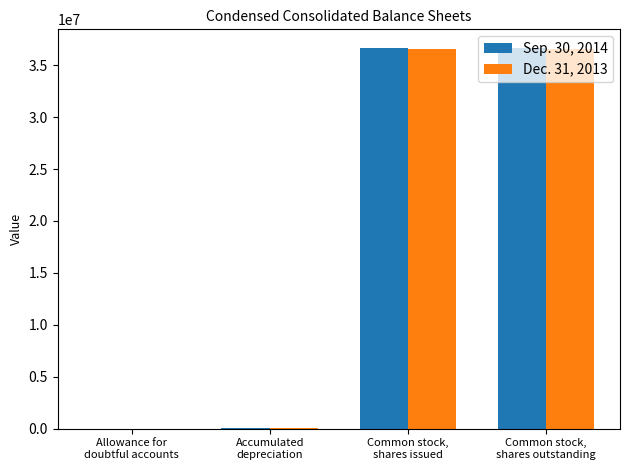

Which series has the widest spread of values?

Sep. 30, 2014